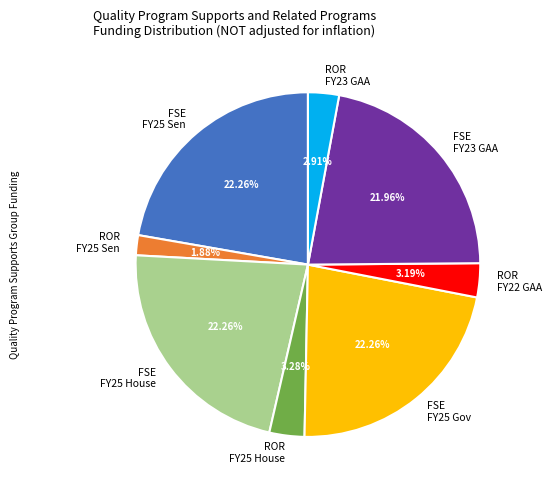

Is there any slice that represents more than half of the pie?

No